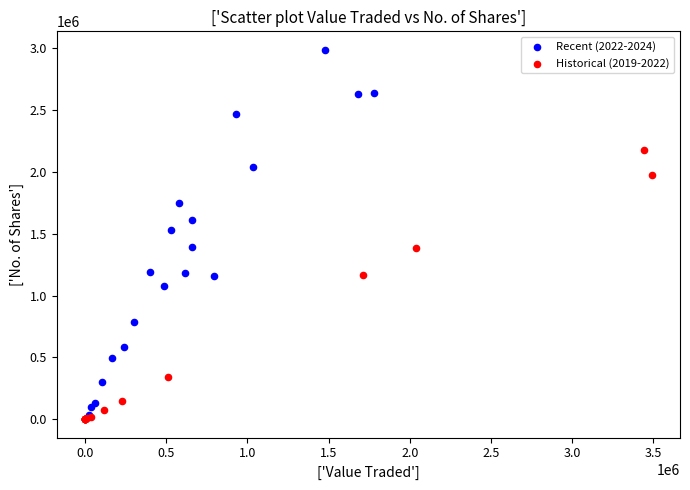

Which series reaches the minimum Y coordinate?

Historical (2019-2022)